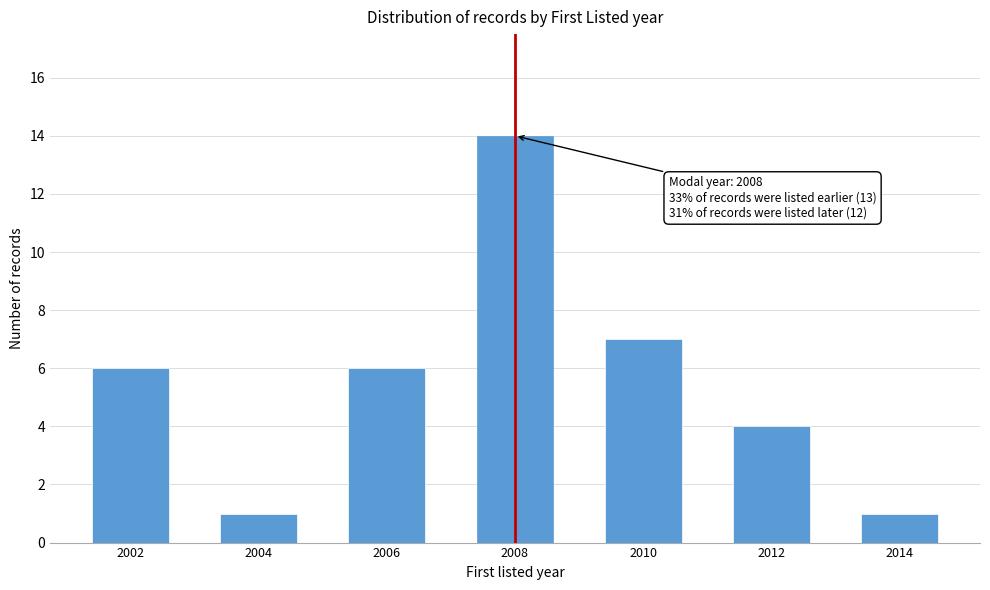

Reading left to right, list all the values displayed in this chart.

2002=6	2004=1	2006=6	2008=14	2010=7	2012=4	2014=1